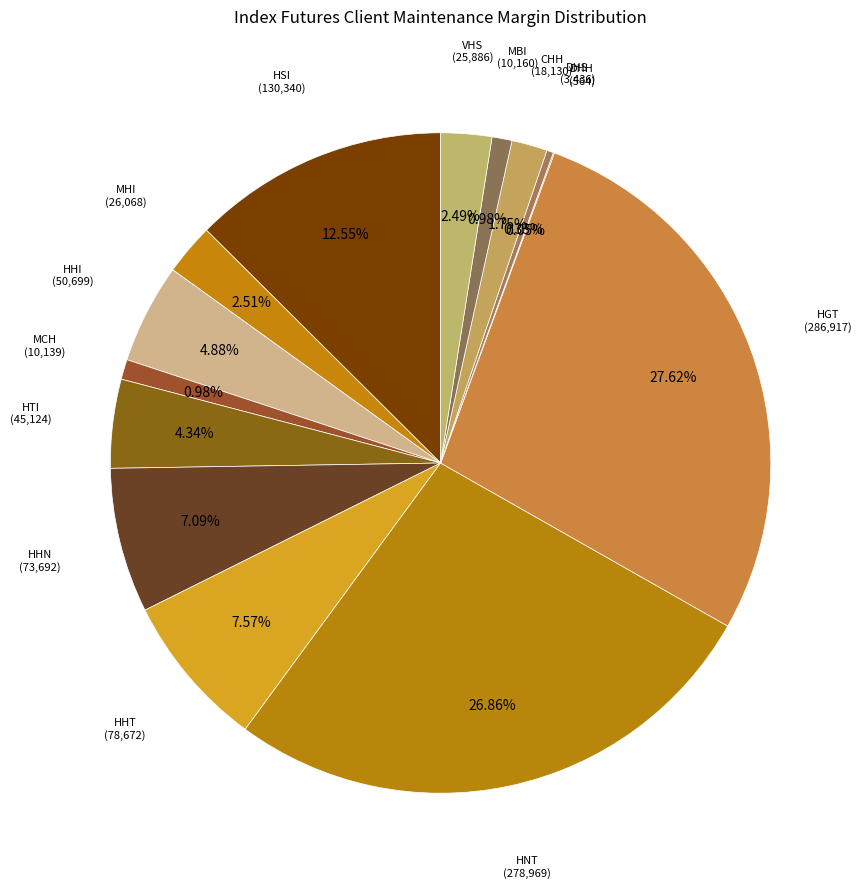

Which has a higher value, HTI or MBI?

HTI